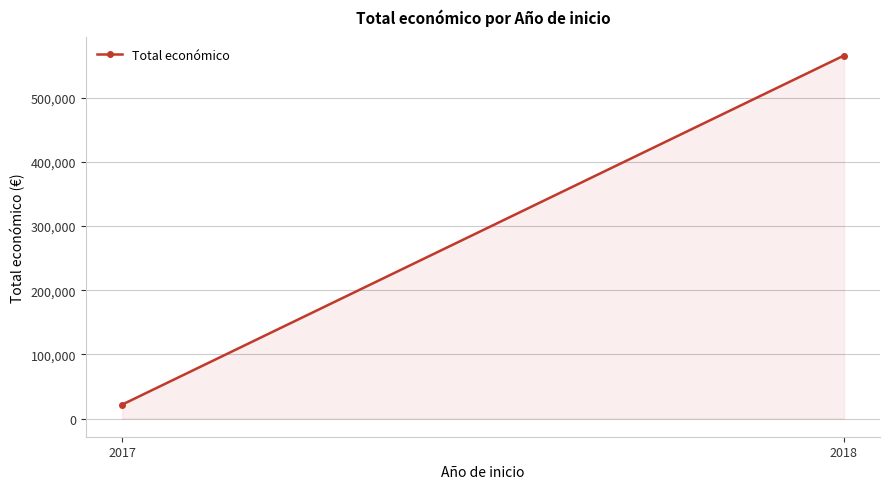

What value does the data have at 2018, to the nearest 50?

565850